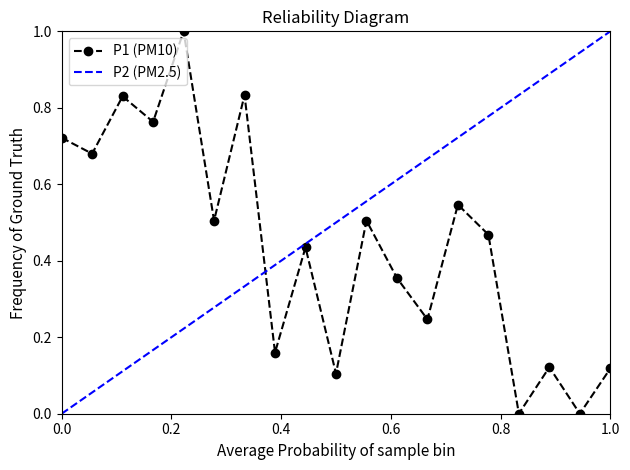

True or false: the data shows 0.3 at 00:15.

False